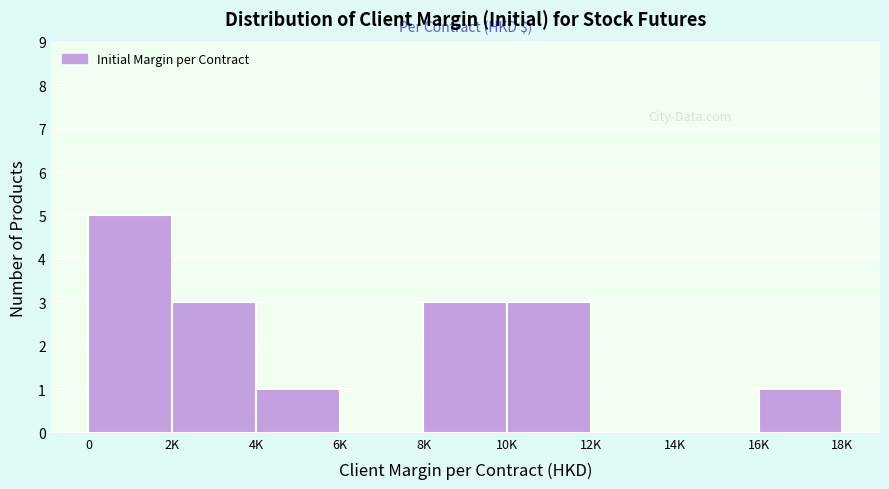

Reading right to left, what are all the values shown in this chart?

16K=1	14K=0	12K=0	10K=3	8K=3	6K=0	4K=1	2K=3	0=5